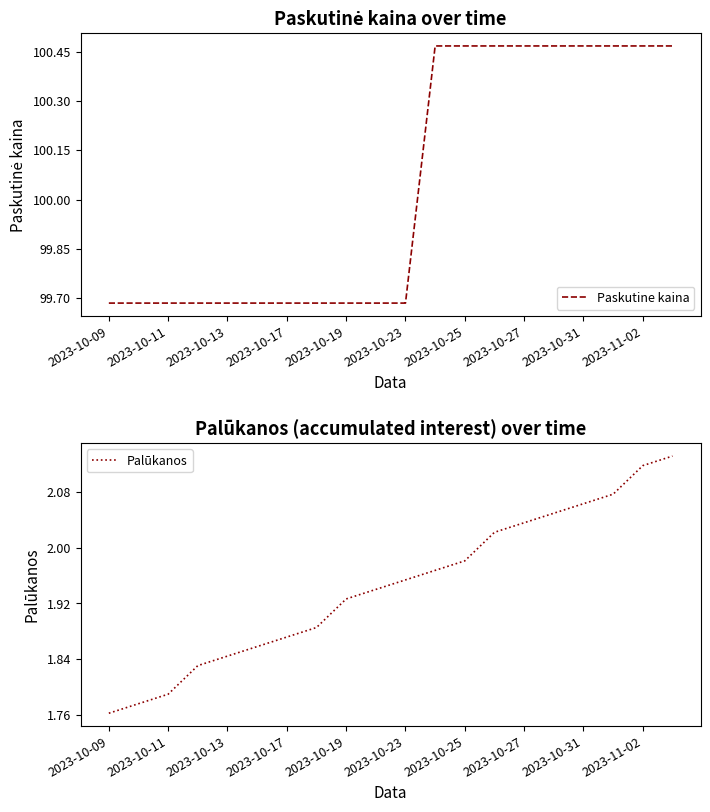

What is the difference between the highest and lowest values at 2023-10-09?

97.9